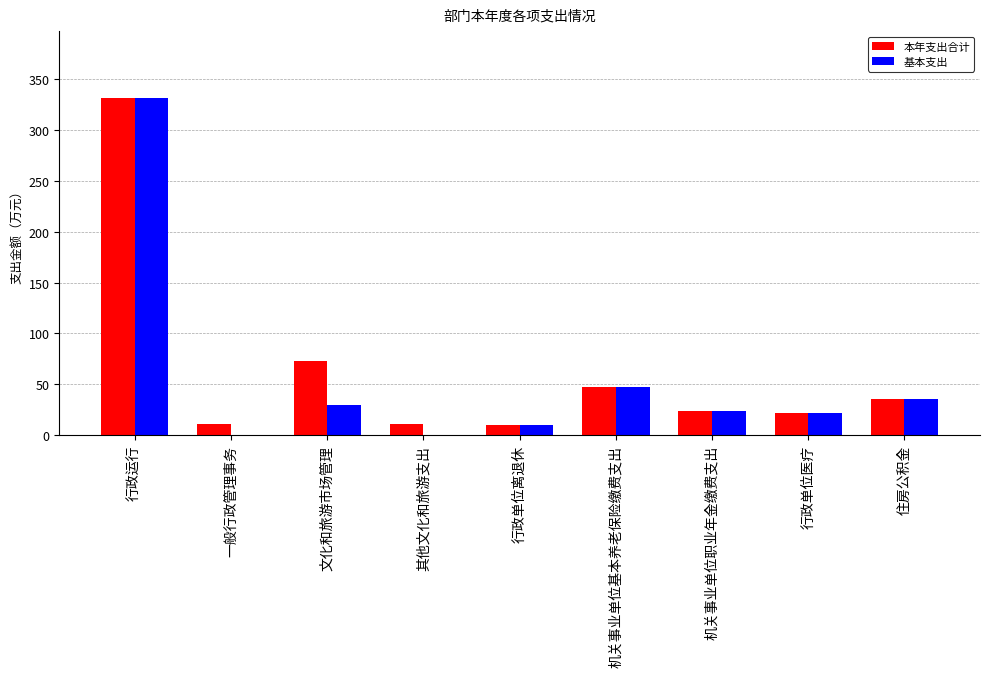

What is the sum of the 基本支出 values at 行政单位医疗 and 机关事业单位职业年金缴费支出?

45.4